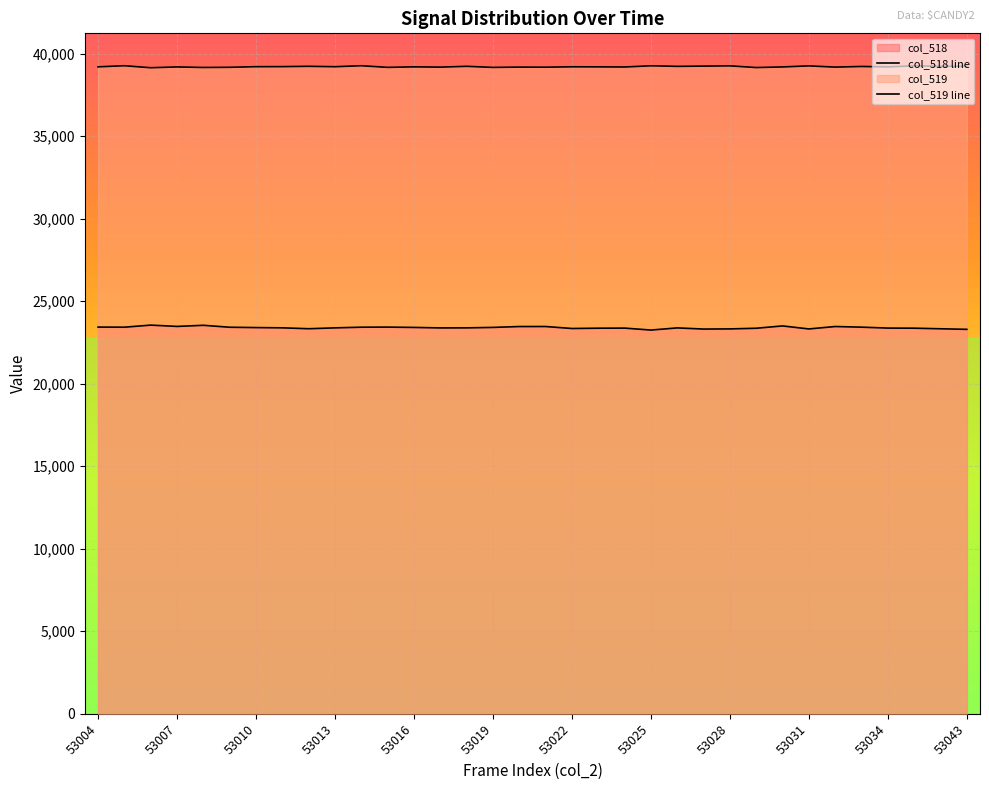

True or false: col_518 line and col_519 line intersect in this chart.

False